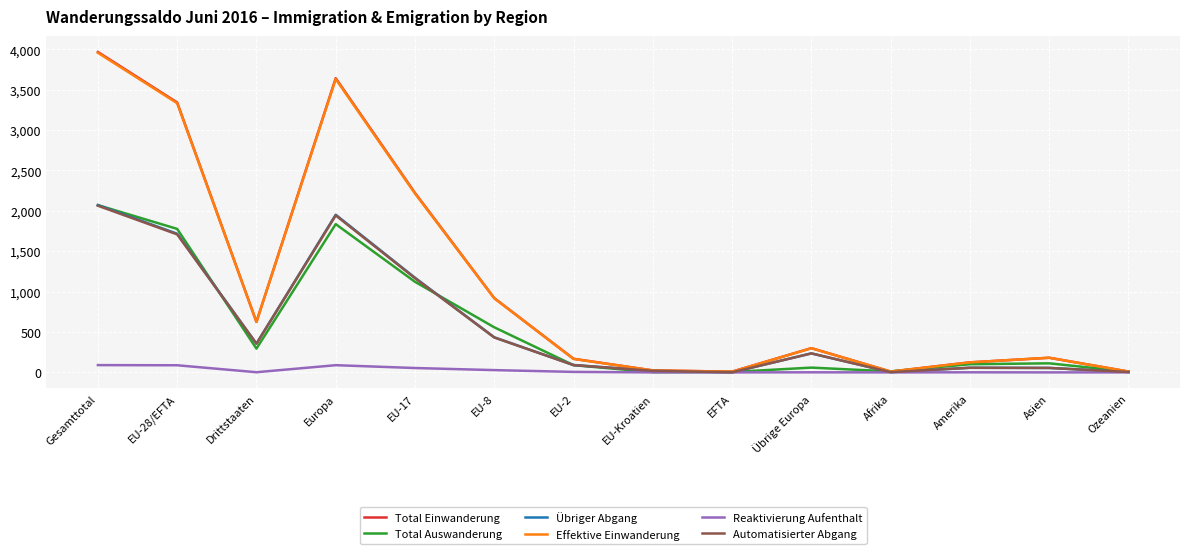

True or false: Effektive Einwanderung has a value of 1100 at Gesamttotal.

False